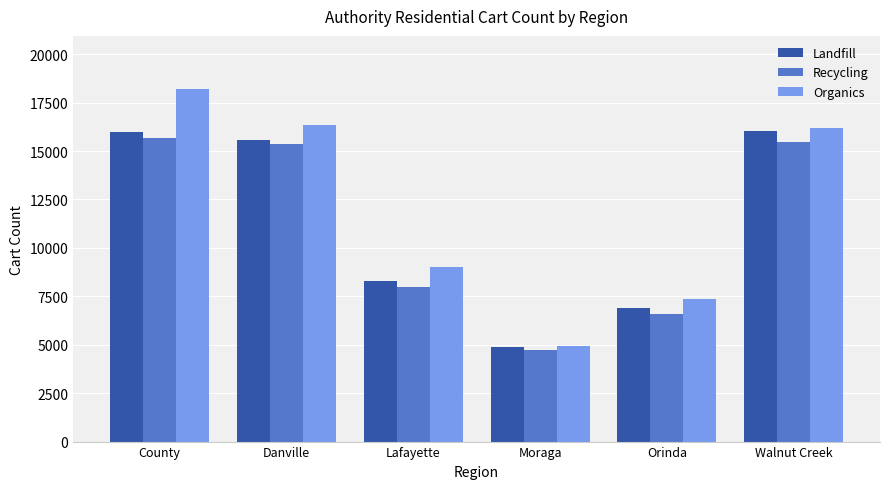

What position from the left is County?

1